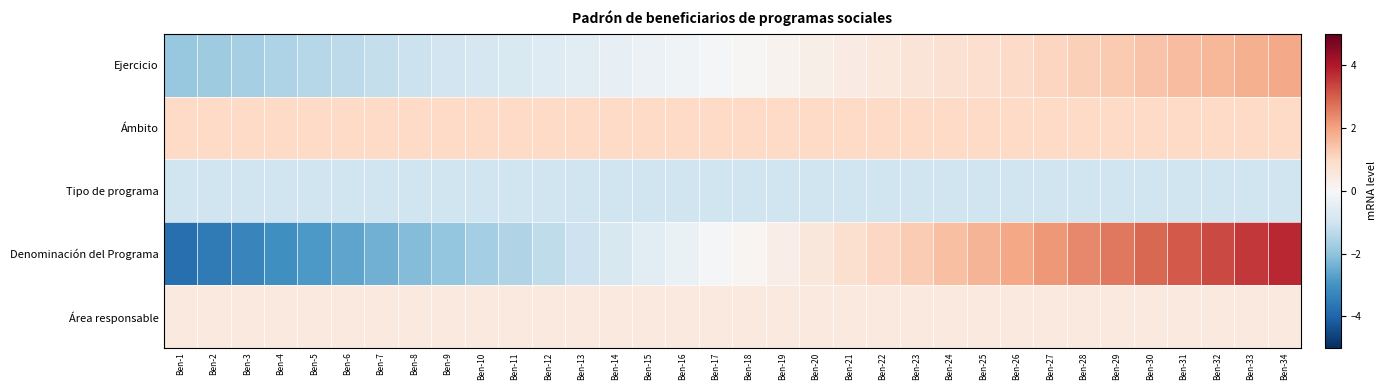

What is the total value across all series at Ben-18?

0.7